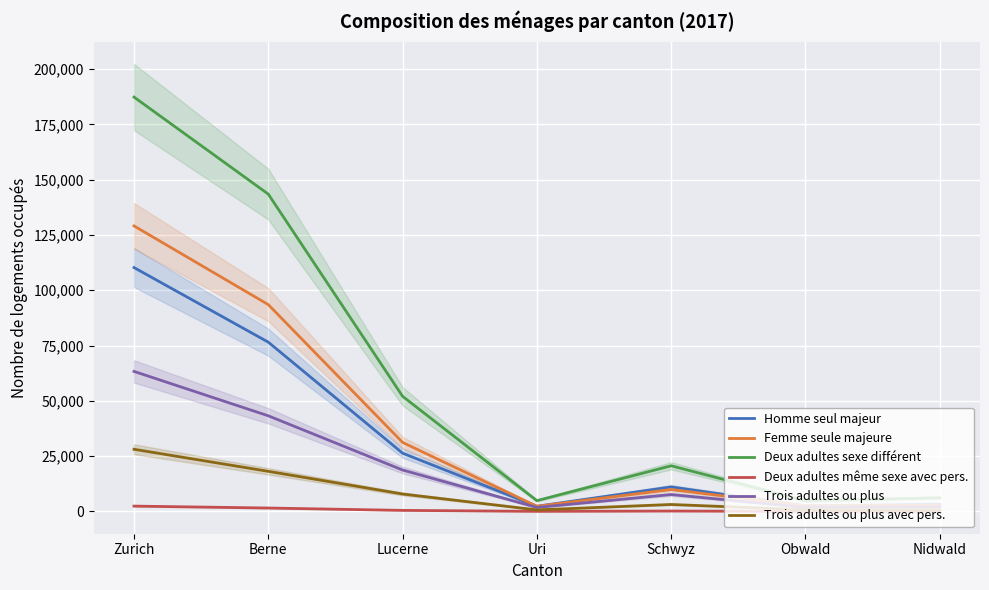

Is the value of Deux adultes sexe différent at Uri greater than the value of Deux adultes même sexe avec pers. at Nidwald?

Yes